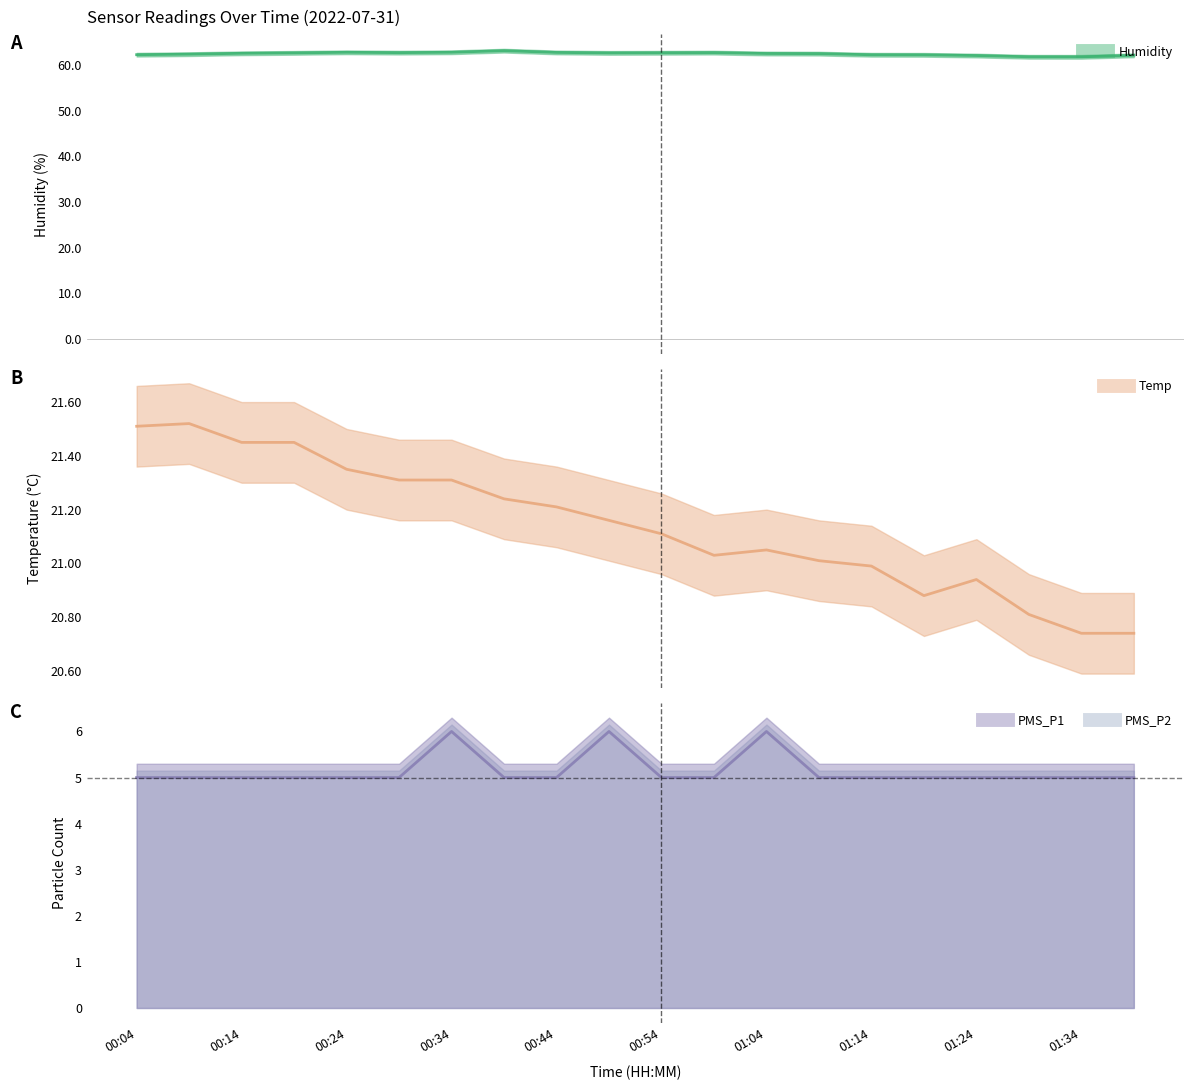

Which series has the largest total across all categories?

Humidity